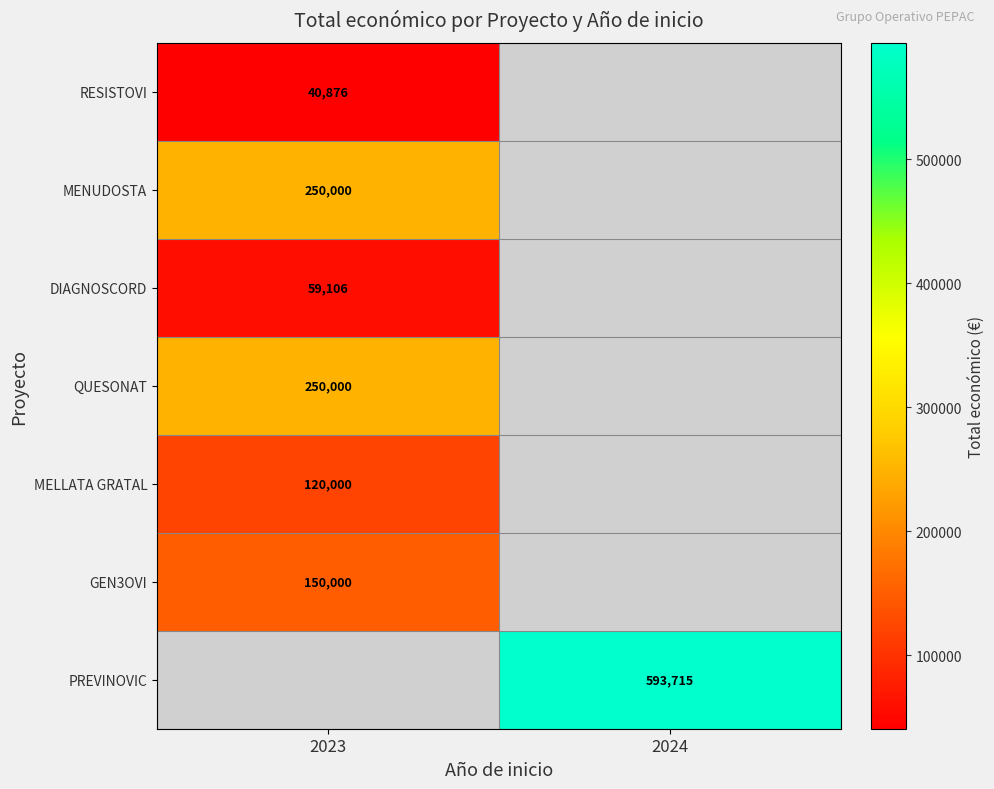

The RESISTOVI series shows 9601 at 2023. True or false?

False